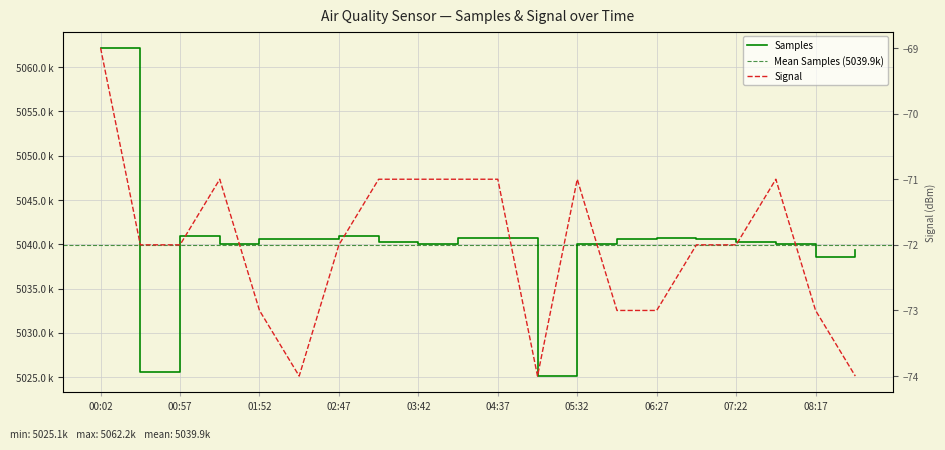

Which series changed the most between 00:02 and 07:50?

Samples